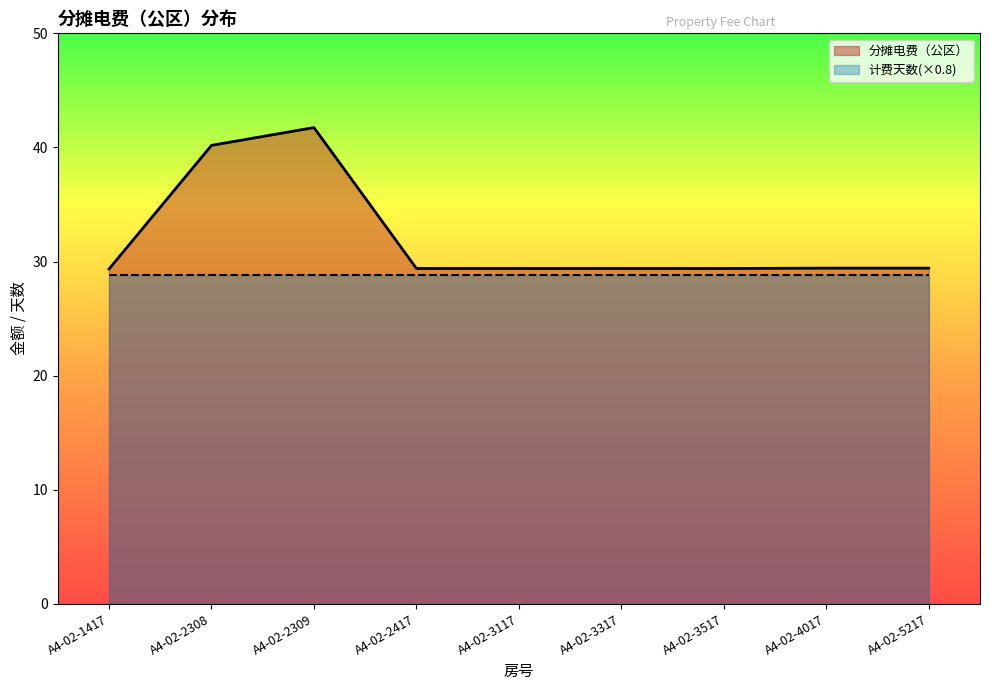

List the labels in order of value, largest first.

A4-02-2309, A4-02-2308, A4-02-4017, A4-02-5217, A4-02-2417, A4-02-3117, A4-02-3317, A4-02-3517, A4-02-1417